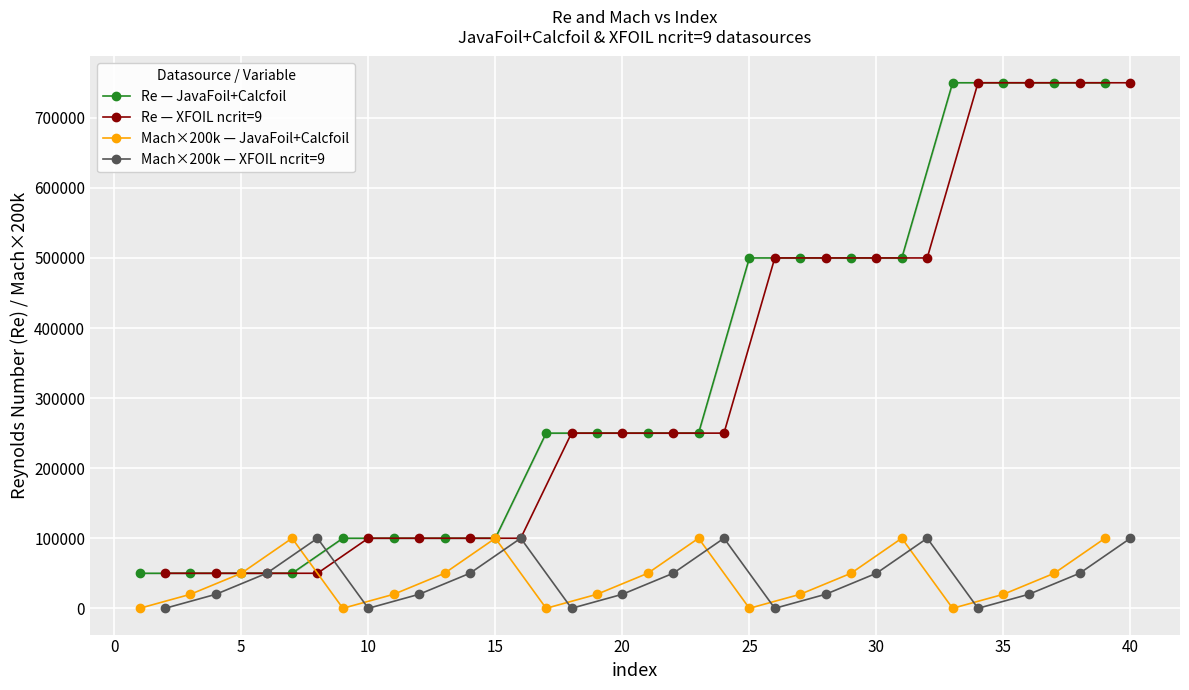

True or false: Mach×200k — JavaFoil+Calcfoil has more than 0 points higher than both neighbors.

True